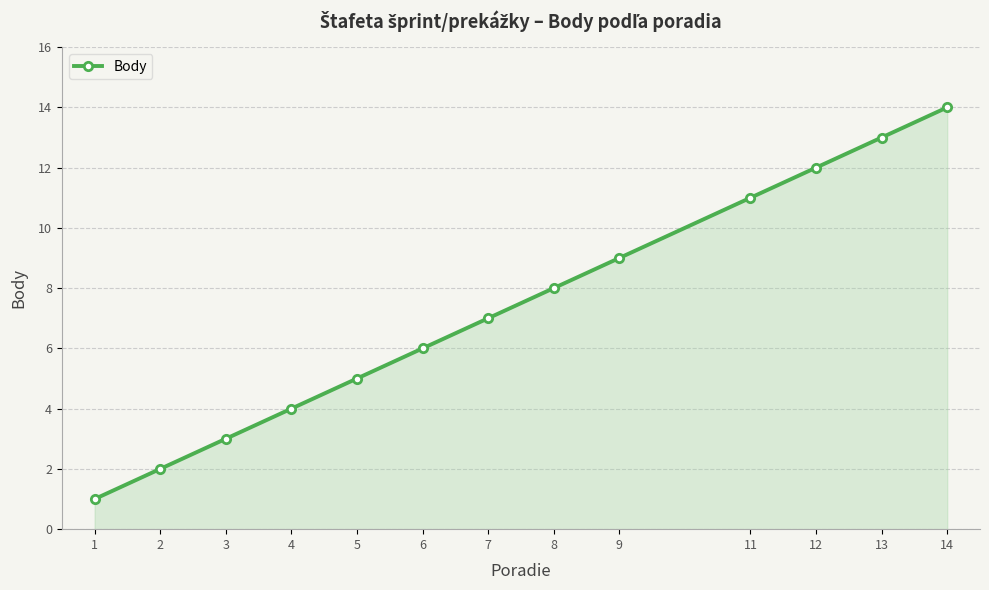

Rank the categories by value from lowest to highest.

1, 2, 3, 4, 5, 6, 7, 8, 9, 11, 12, 13, 14